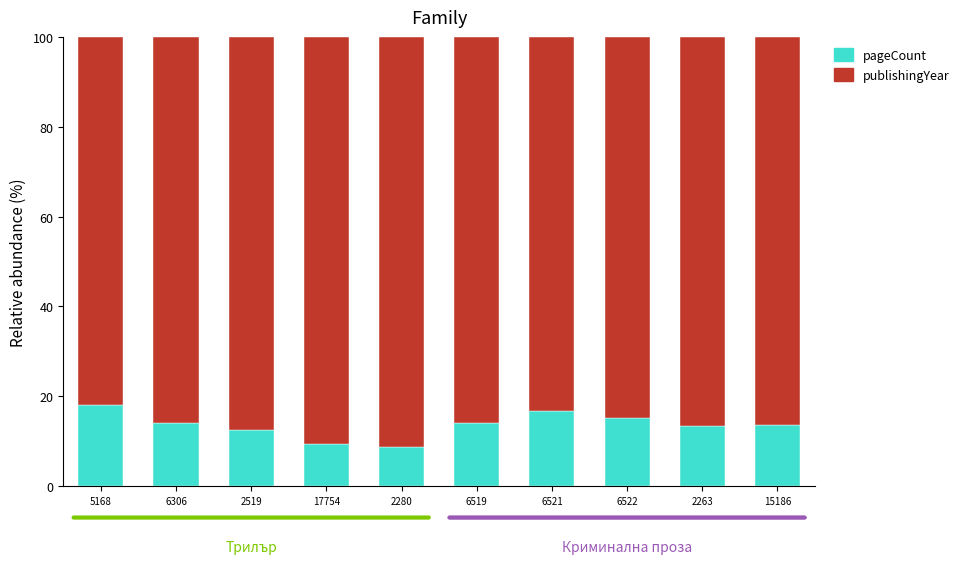

True or false: pageCount has a value of 8.6 at 6306.

False